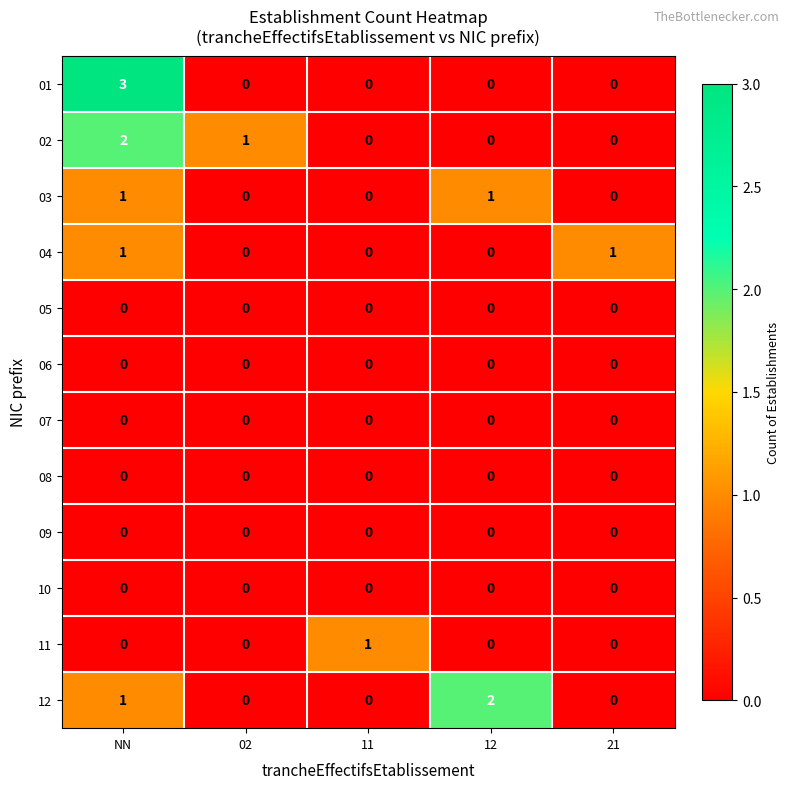

Between 02 and 12, which series saw the biggest shift?

12